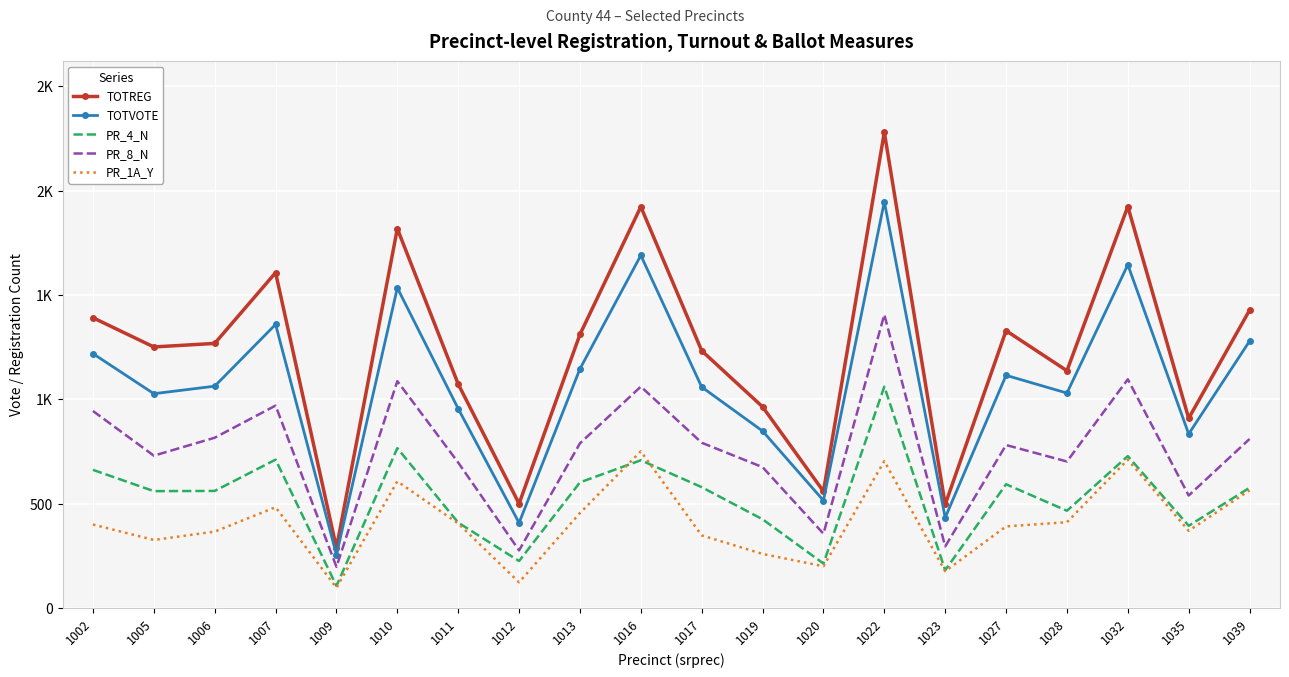

At which category does PR_8_N reach its first local peak?

1007